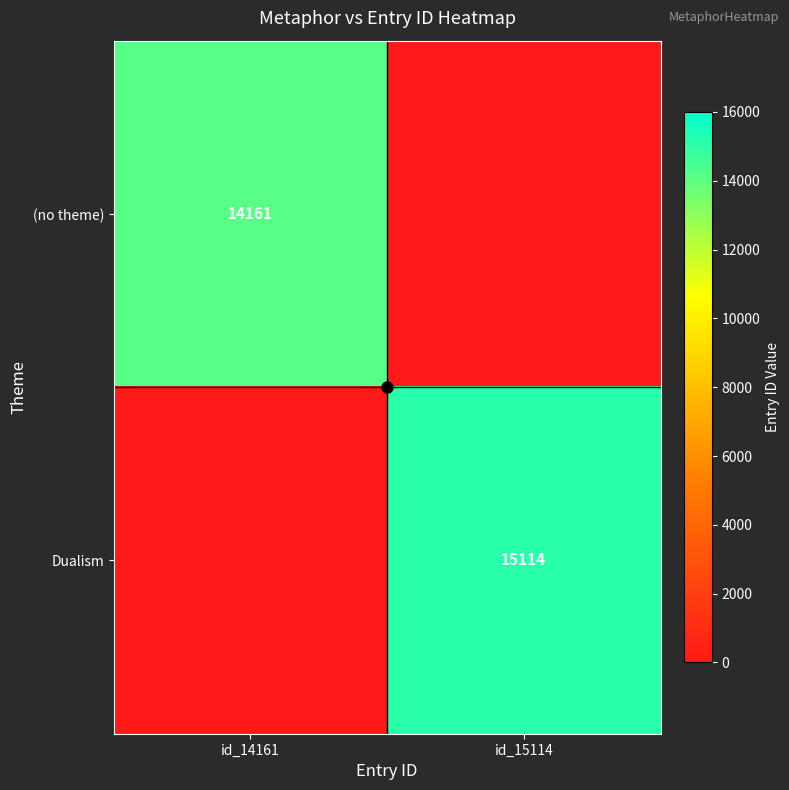

How many values in the Dualism series are below 15114?

1